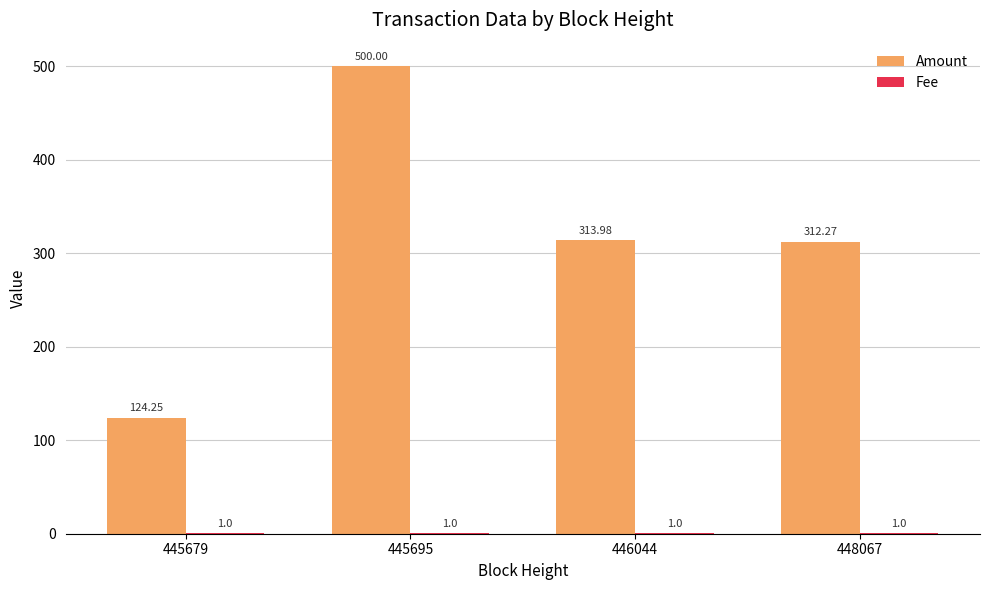

Which series has the largest range (max minus min)?

Amount